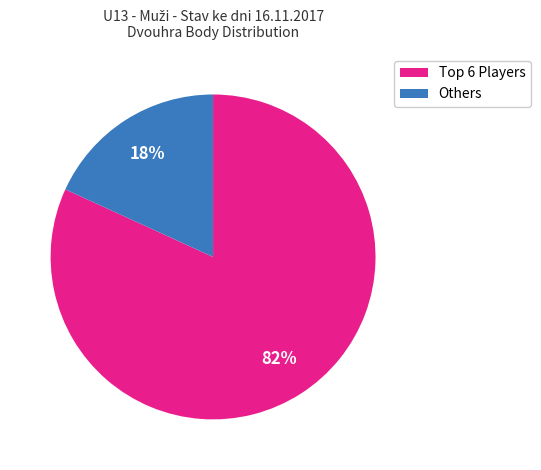

True or false: Others accounts for 18% of the total.

True